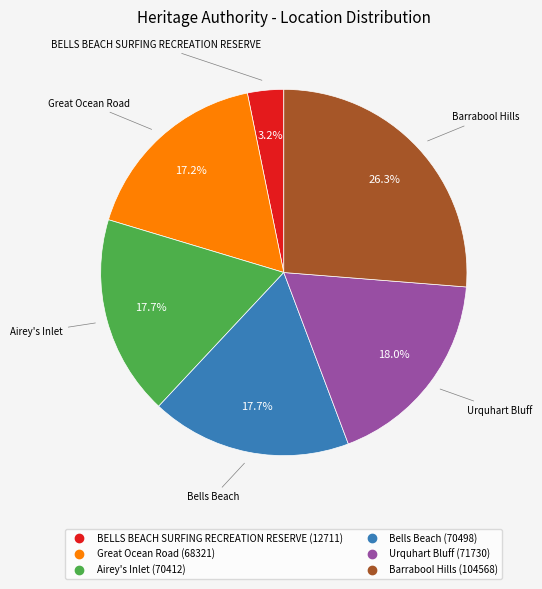

Count the number of slices in the pie.

6